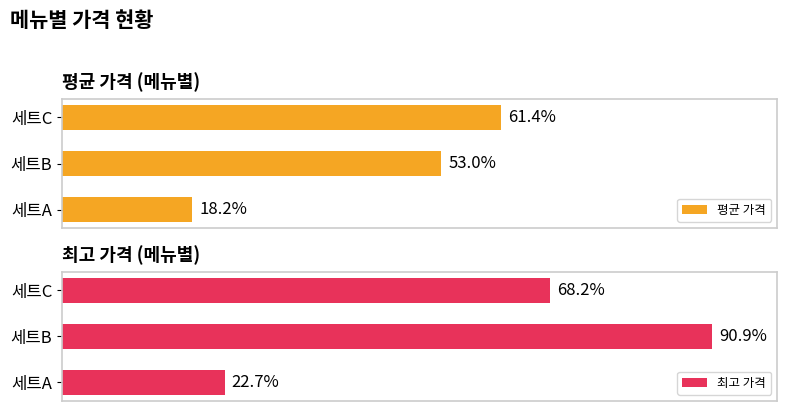

How many bars are there in total?

6